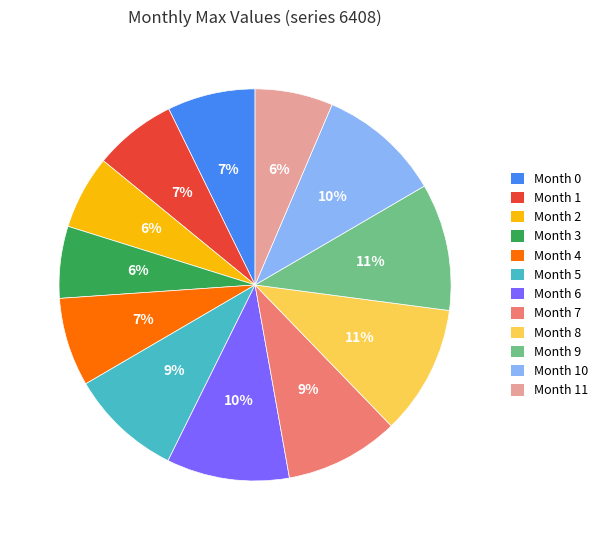

Is there a majority slice in this chart?

No